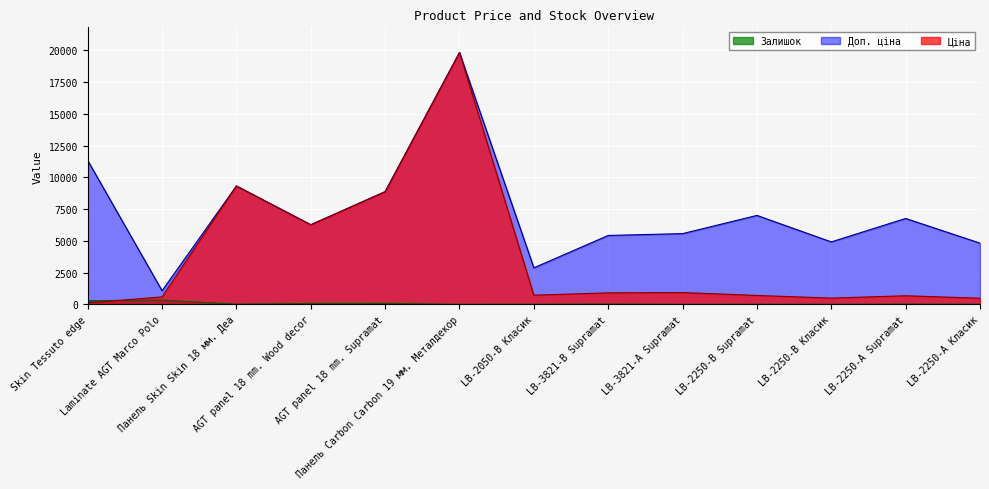

Where is the first local maximum for Ціна?

Панель Skin Skin 18 мм. Деа